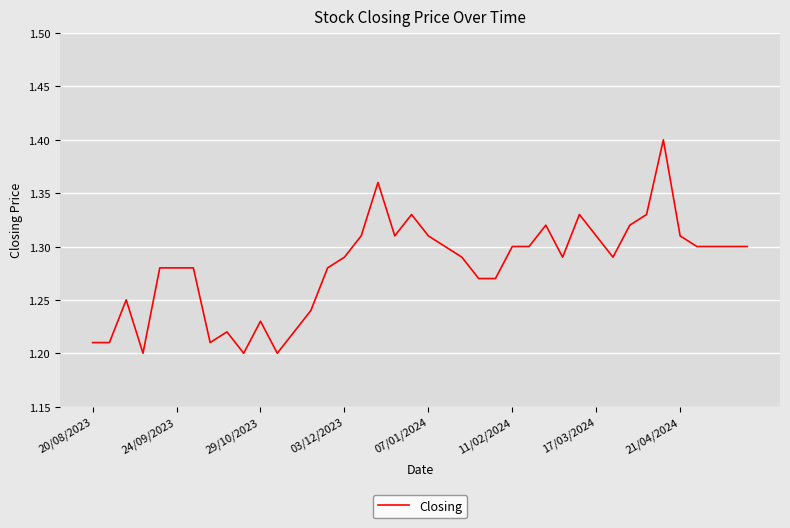

What is the value of the 18th point from the left?

1.4